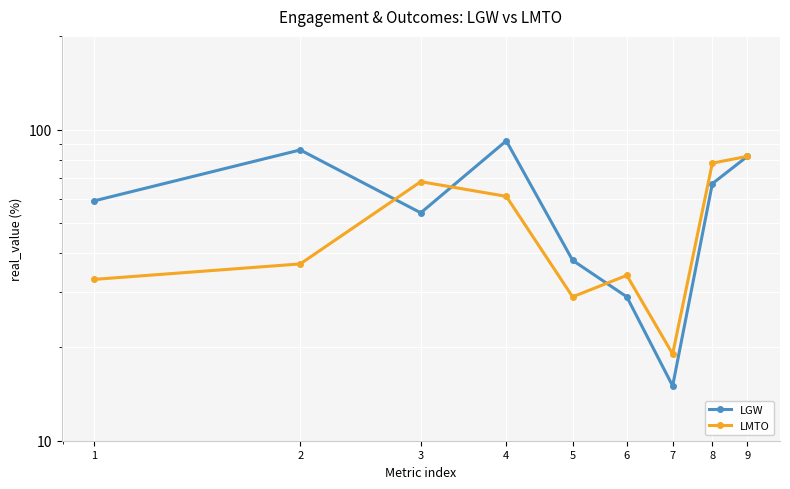

How many intersections are there between LMTO and LGW?

3